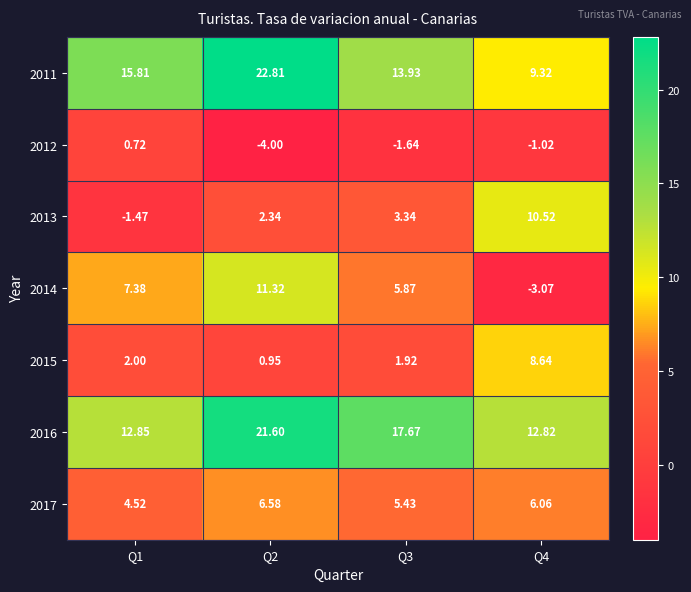

How many categories are shown in the chart?

4